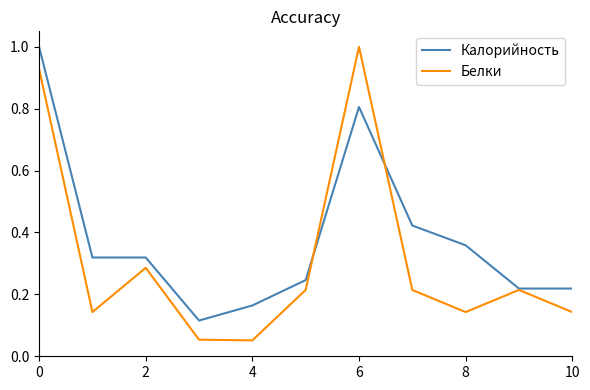

What is the greatest value displayed?

1.0